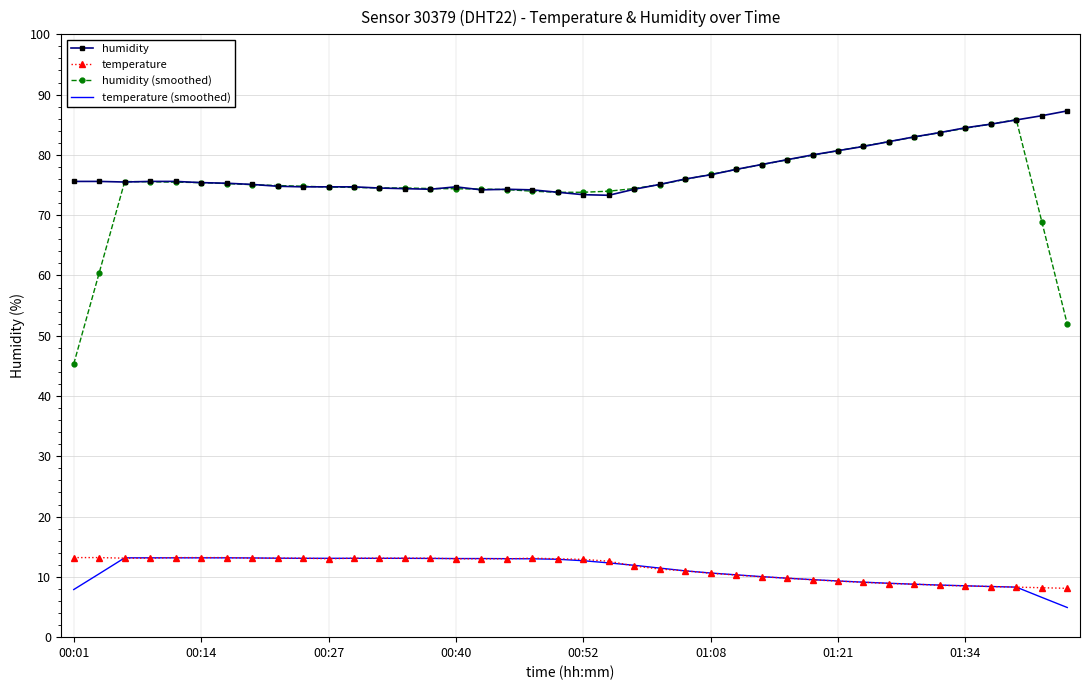

What is the minimum value shown in the chart?

4.9